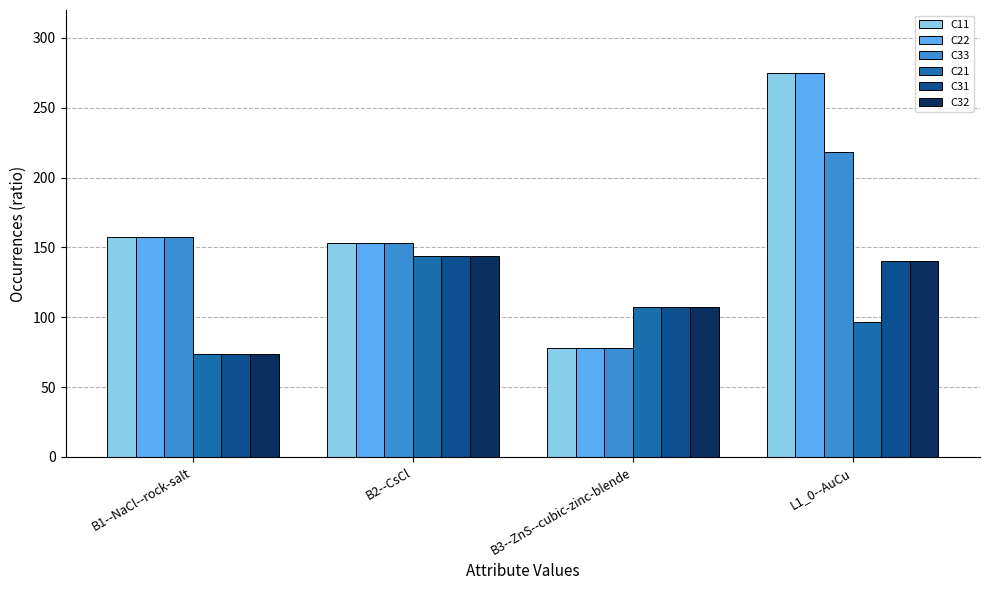

Is the value of C21 at B2--CsCl greater than the value of C22 at L1_0--AuCu?

No